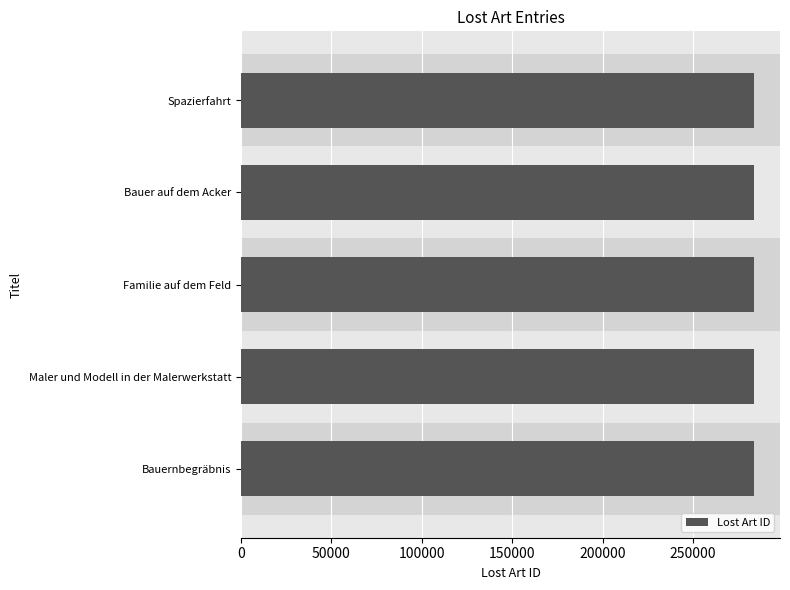

What is the minimum value shown in the chart?

283896